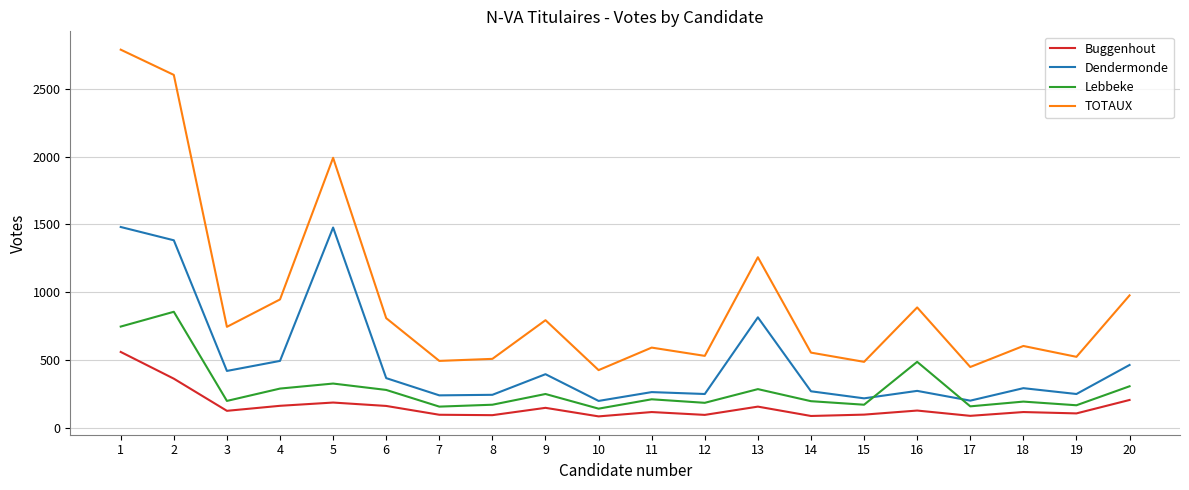

What is the highest value of the Lebbeke series?

856